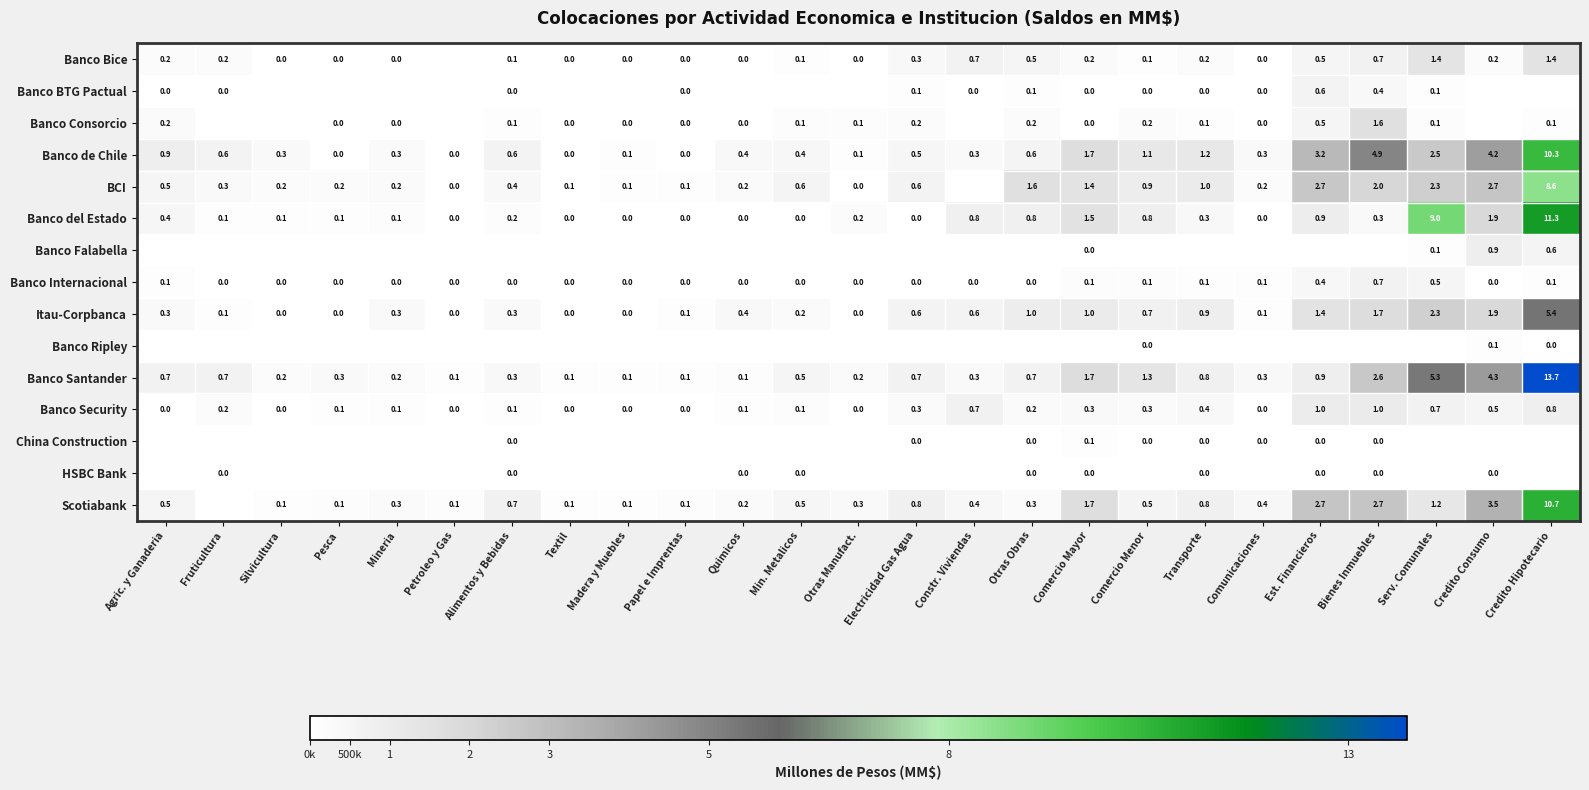

True or false: Itau-Corpbanca has a value of 0.1 at Papel e Imprentas.

True